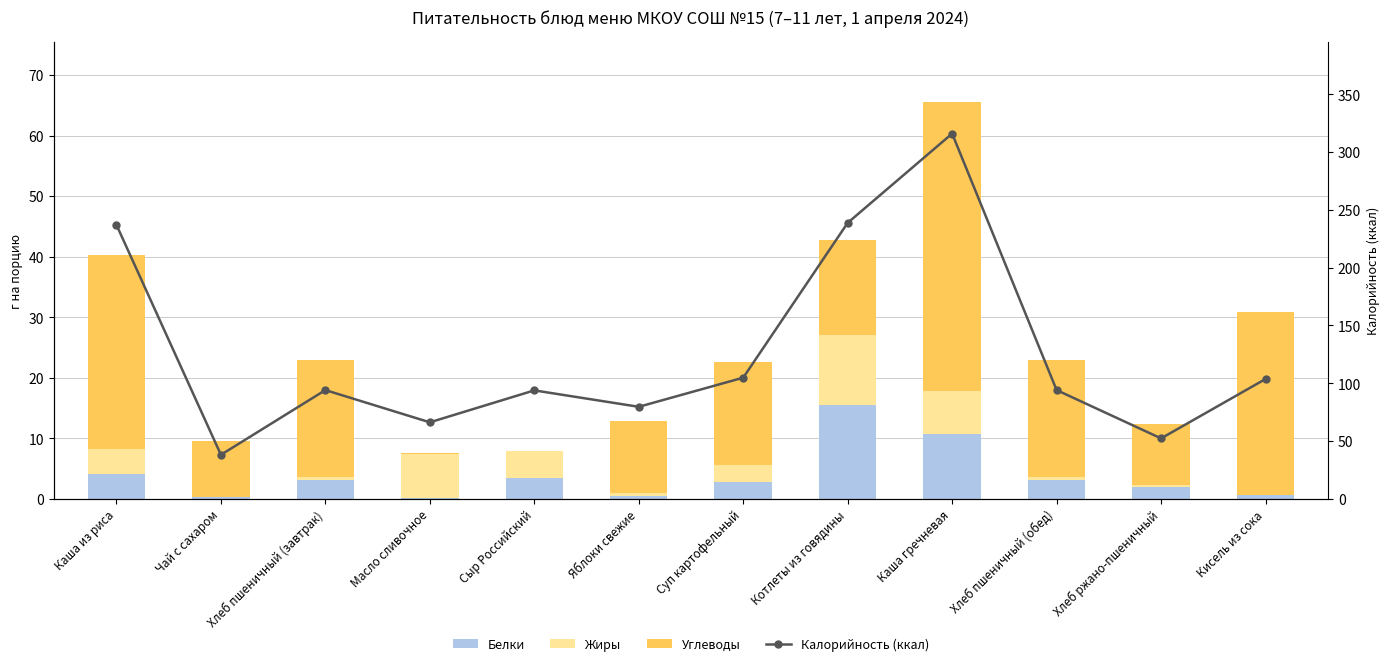

At which category is the sum across all series the highest?

Каша гречневая